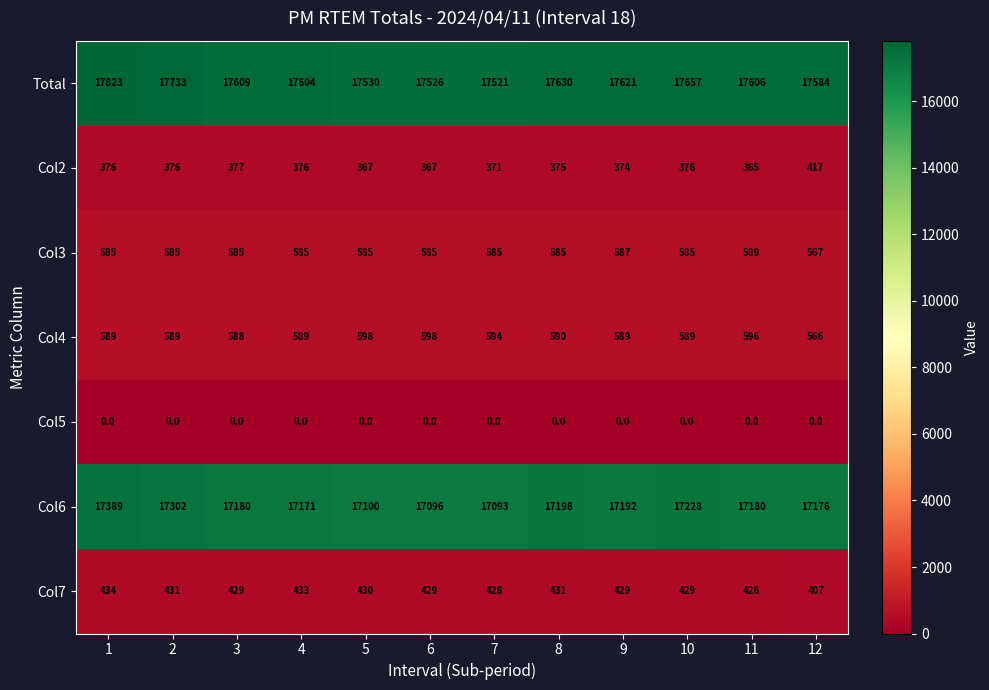

What is the difference between the maximum and minimum values in the Col2 series?

52